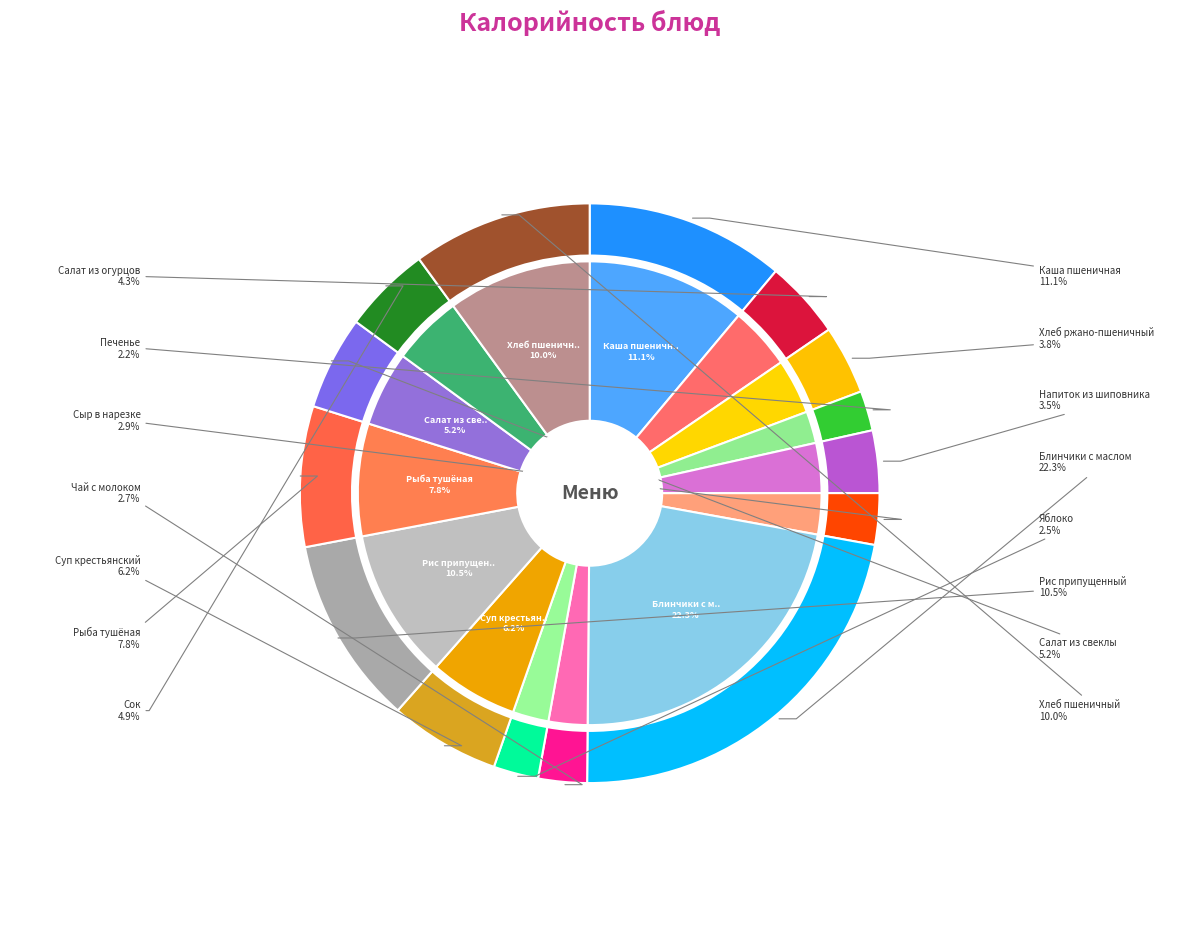

How many slices are in this pie chart?

15